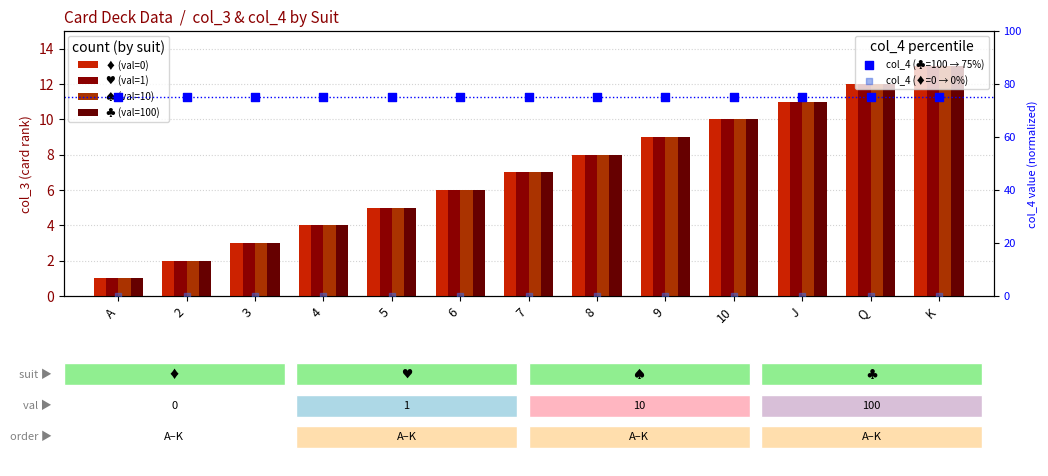

What is the total value across all series at 10?

115